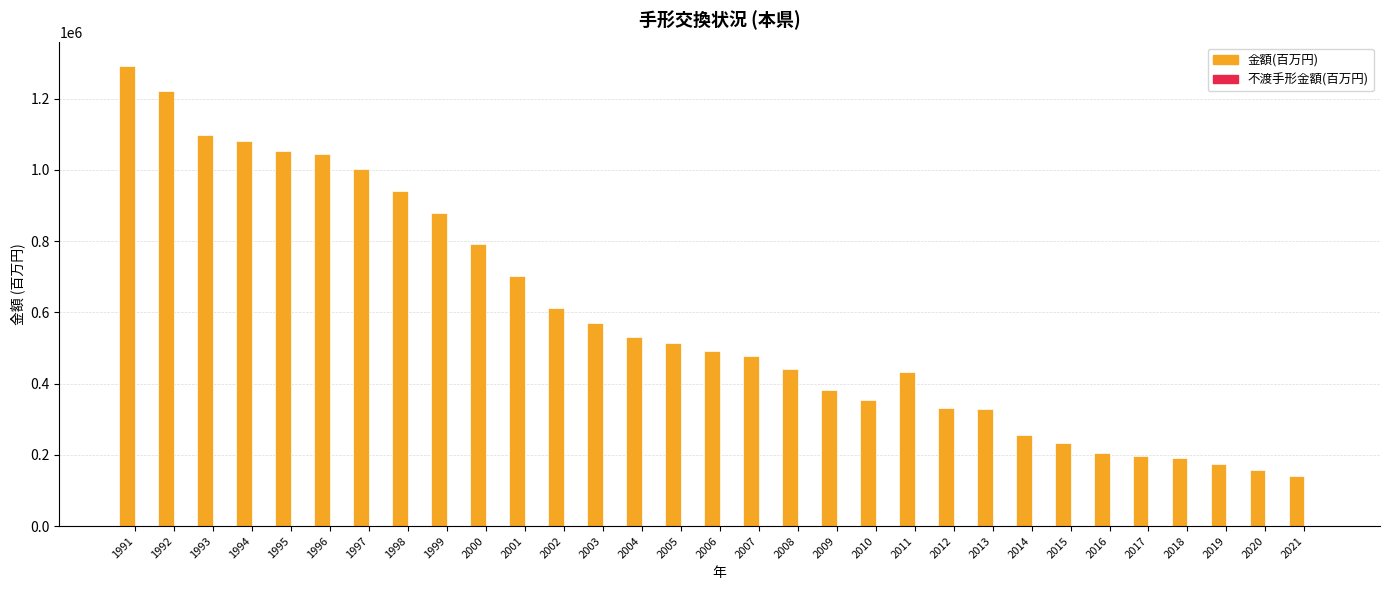

The value of 金額(百万円) at 1992 is 1220098.0. True or false?

True